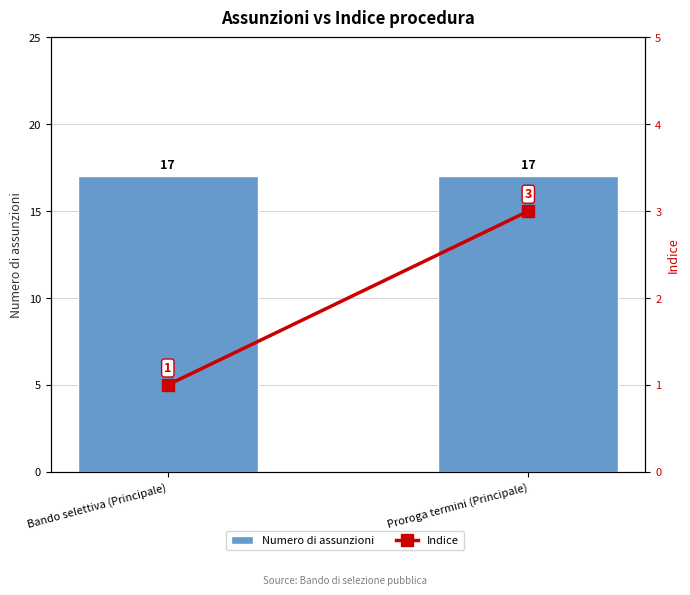

What is the spread (max minus min) of values at Bando selettiva (Principale)?

16